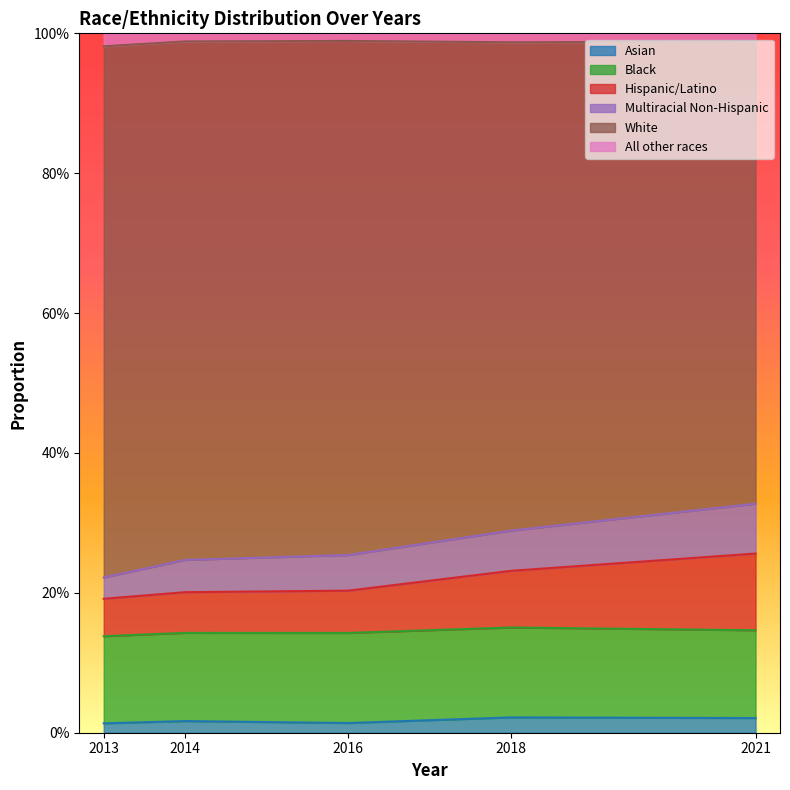

The All other races series shows 1.0 at 2014. True or false?

True